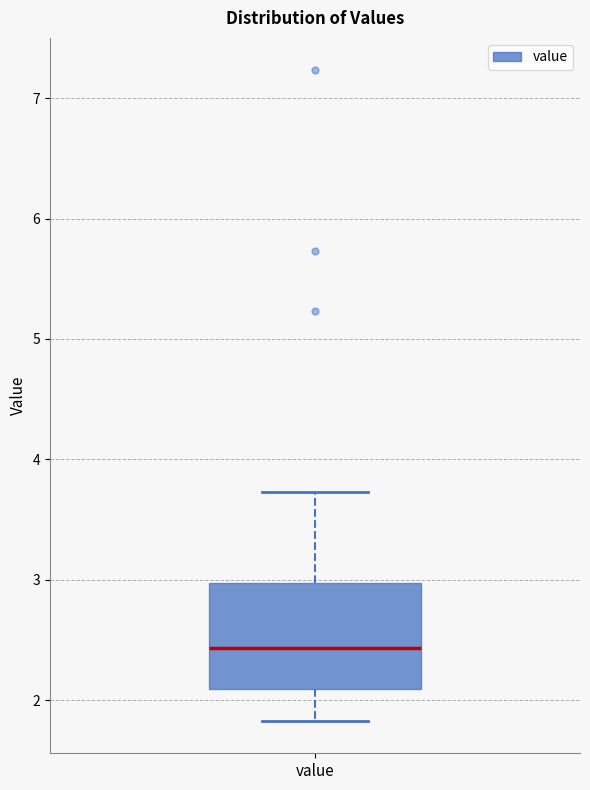

Read this box plot against the y-axis: the position of the median line, the range covered by the box, and the ends of both whiskers. The values are not printed on the chart, so give them approximately, as read against the axis.

median 2.4, box 2.1 to 3.0, whiskers 1.8 to 3.7